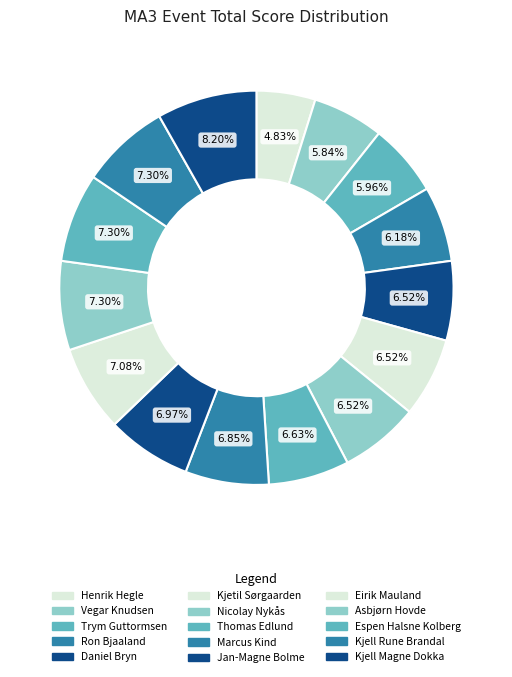

How many slices are in this pie chart?

15